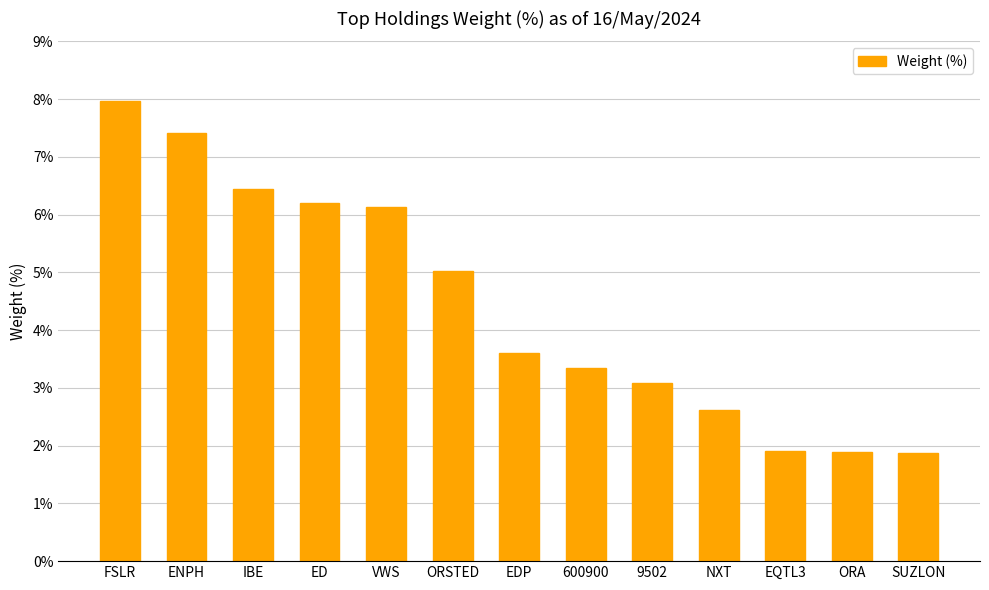

What is the change in value from FSLR to ED?

-1.8